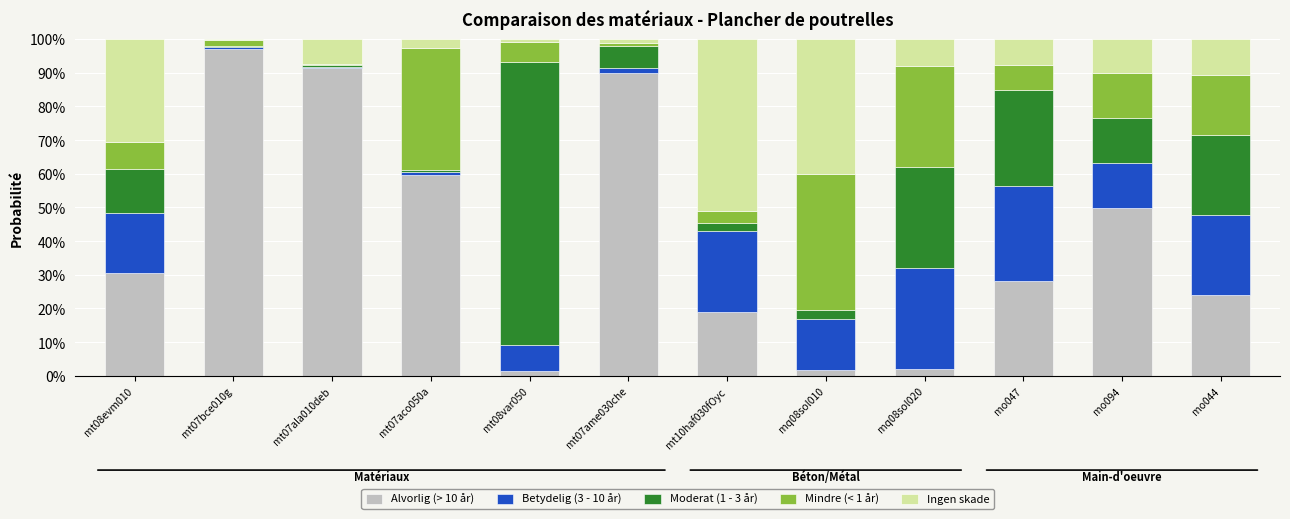

What is the total value across all series at mo044?

100.0